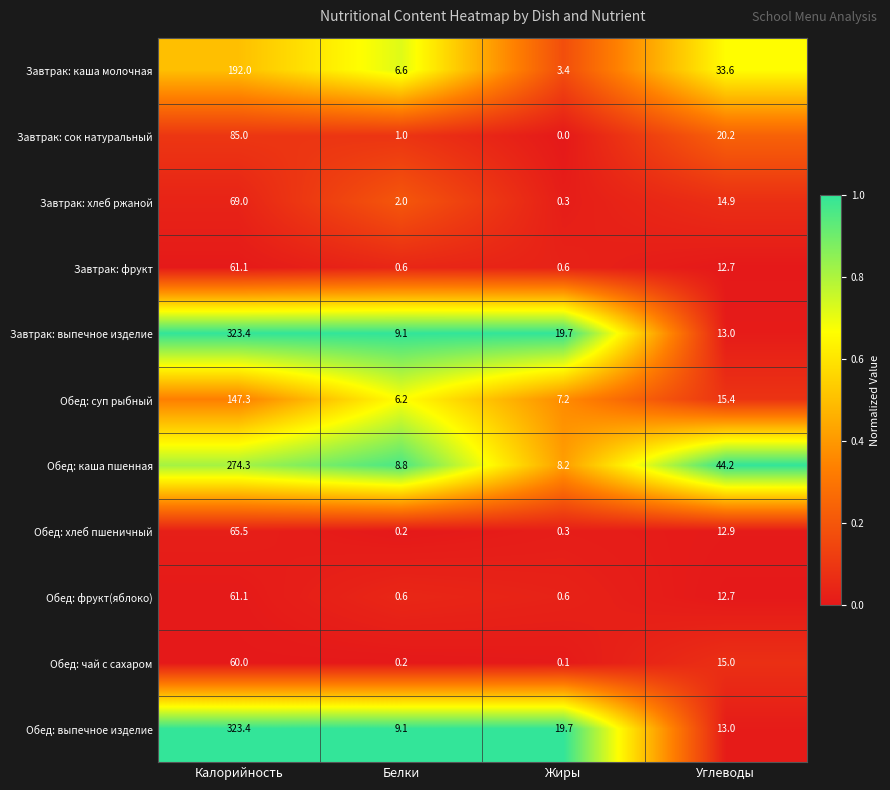

Is it true that Завтрак: сок натуральный equals 20.2 at Углеводы?

True